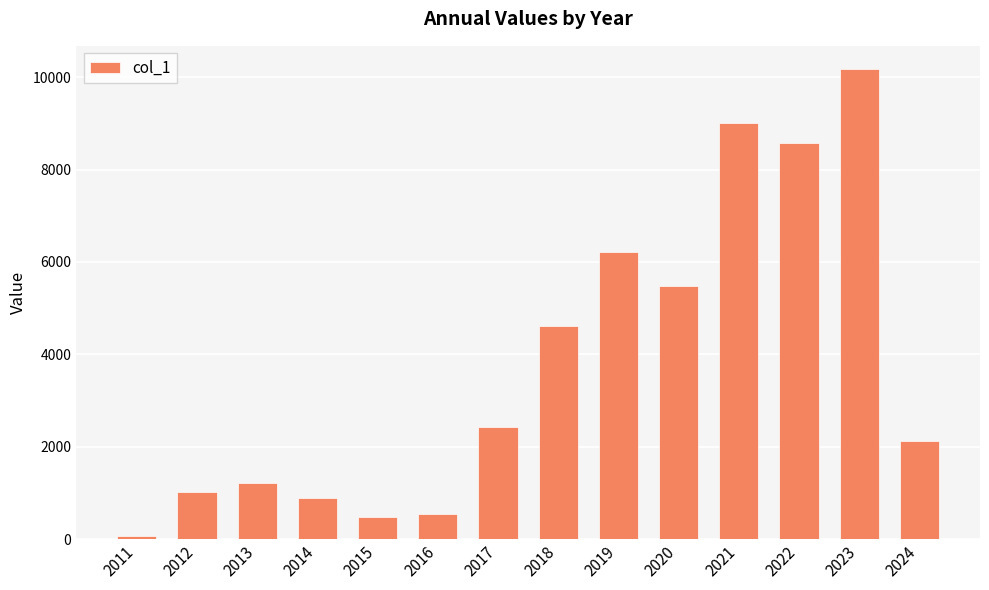

True or false: the data shows 15365 at 2021.

False